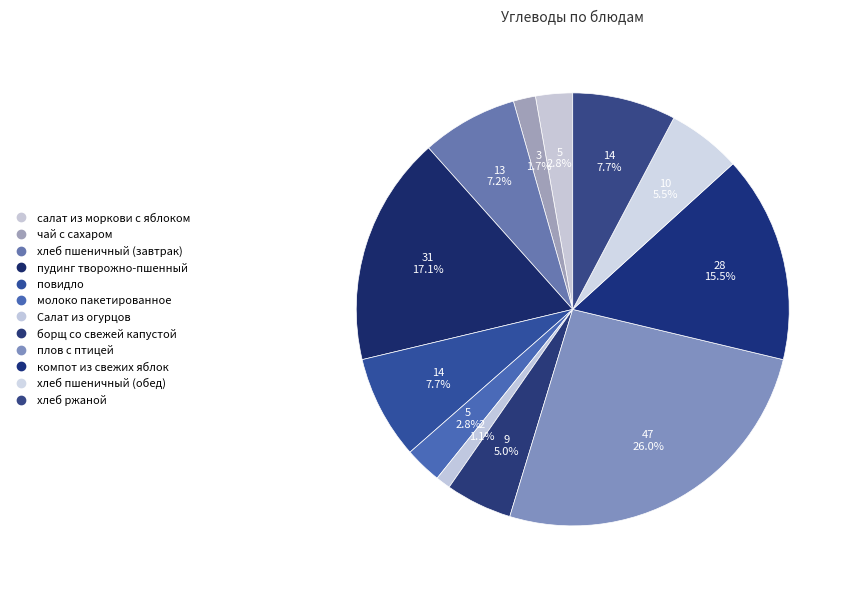

True or false: повидло accounts for 21% of the total.

False